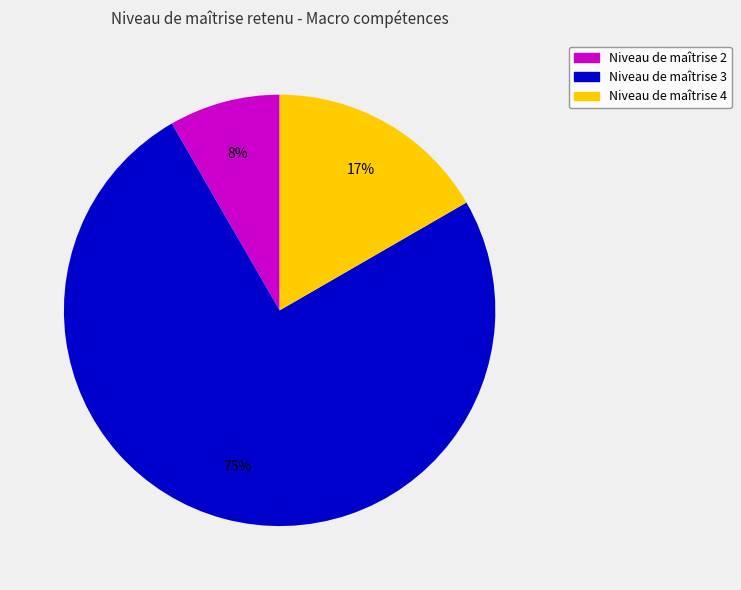

To the nearest percent, what is the difference between the largest and smallest slice percentages?

67%